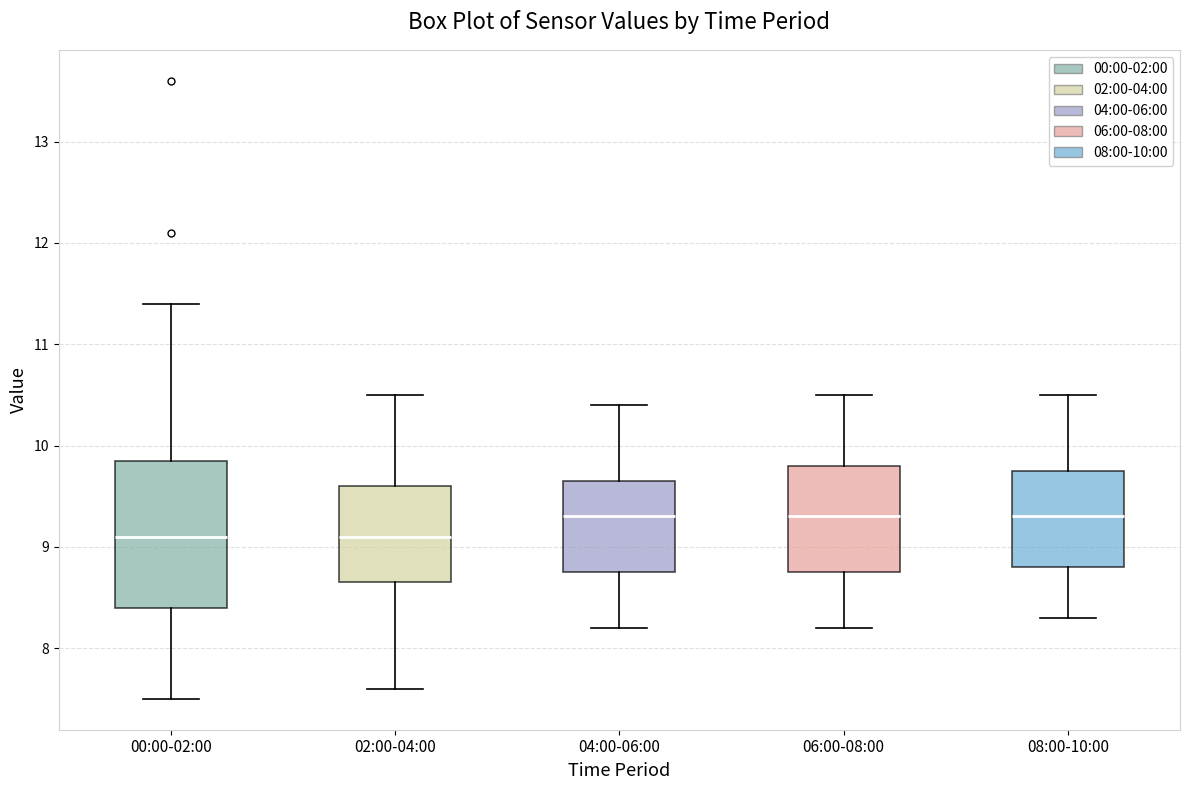

Reading left to right, transcribe this box plot: for each box, give where its median line is, the range the box spans, and where its two whiskers end, as read against the y-axis. The values are not printed on the chart, so give them approximately, as read against the axis.

00:00-02:00: median 9.1, box 8.4 to 9.9, whiskers 7.5 to 11.4
02:00-04:00: median 9.1, box 8.7 to 9.6, whiskers 7.6 to 10.5
04:00-06:00: median 9.3, box 8.8 to 9.7, whiskers 8.2 to 10.4
06:00-08:00: median 9.3, box 8.8 to 9.8, whiskers 8.2 to 10.5
08:00-10:00: median 9.3, box 8.8 to 9.8, whiskers 8.3 to 10.5